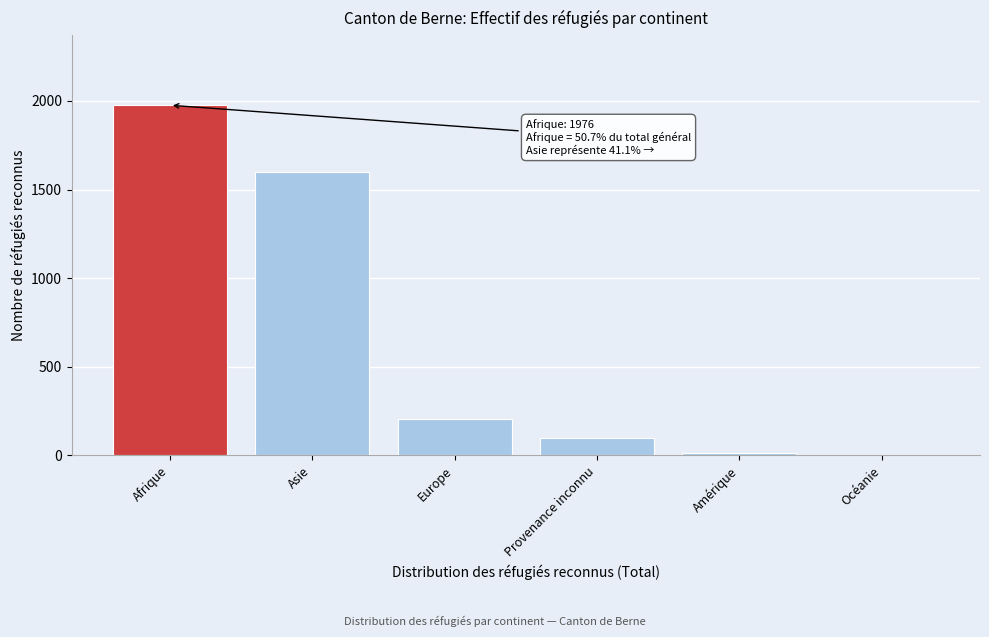

Reading left to right, extract all data points from this chart.

Afrique=1976	Asie=1600	Europe=206	Provenance inconnu=98	Amérique=14	Océanie=0